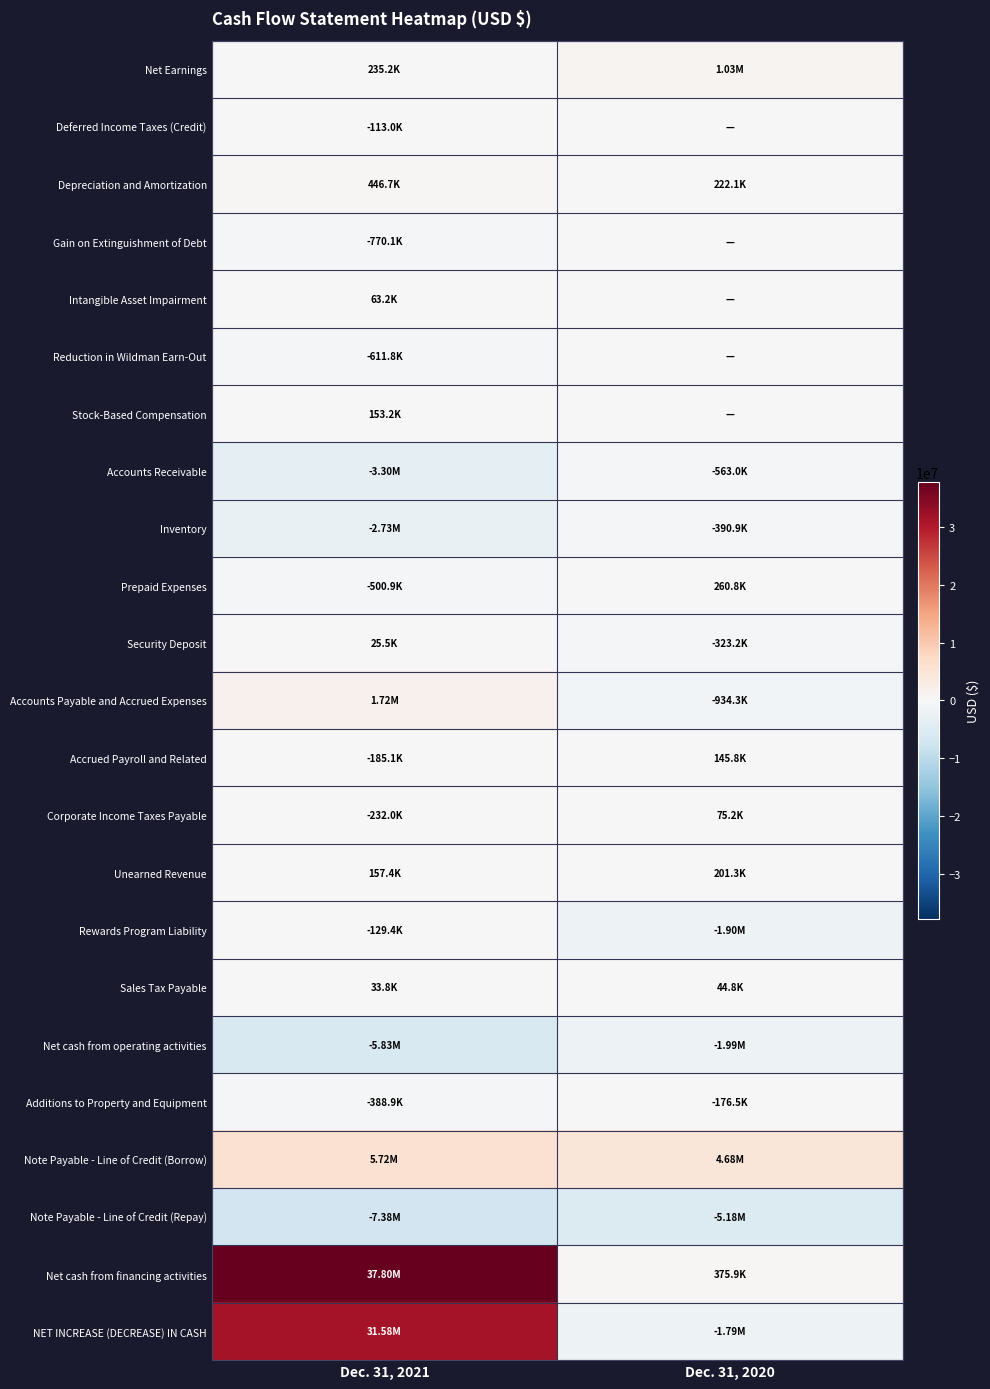

Rank the series at Dec. 31, 2020 from highest to lowest value.

Note Payable - Line of Credit (Borrow), Net Earnings, Net cash from financing activities, Prepaid Expenses, Depreciation and Amortization, Unearned Revenue, Accrued Payroll and Related, Corporate Income Taxes Payable, Sales Tax Payable, Deferred Income Taxes (Credit), Gain on Extinguishment of Debt, Intangible Asset Impairment, Reduction in Wildman Earn-Out, Stock-Based Compensation, Additions to Property and Equipment, Security Deposit, Inventory, Accounts Receivable, Accounts Payable and Accrued Expenses, NET INCREASE (DECREASE) IN CASH, Rewards Program Liability, Net cash from operating activities, Note Payable - Line of Credit (Repay)